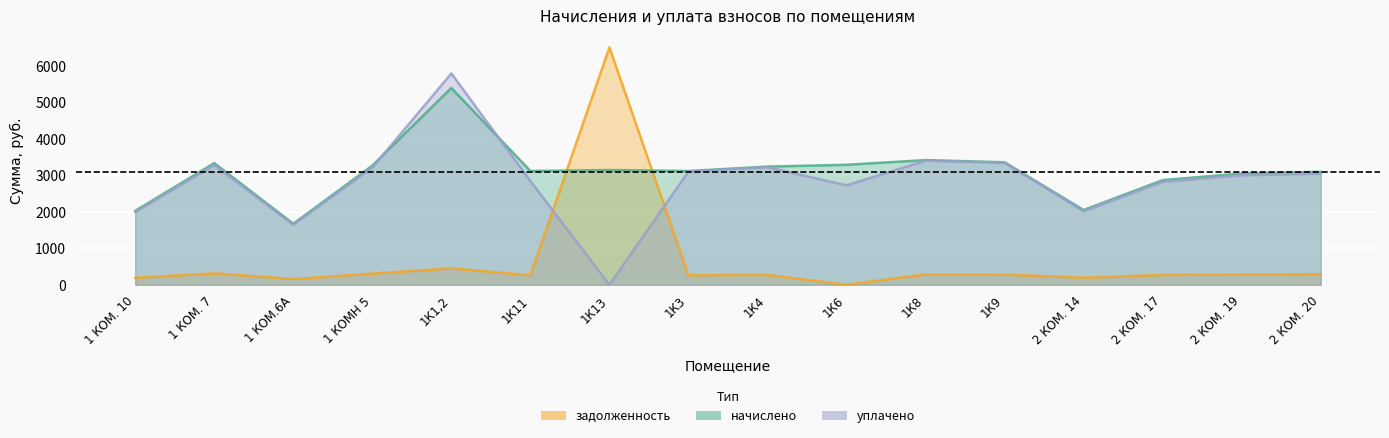

In задолженность, how many points are lower than both neighbors (excluding endpoints)?

5